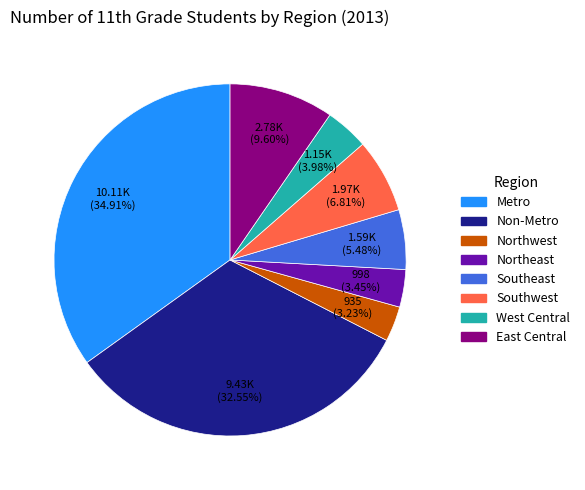

True or false: Metro accounts for 41% of the total.

False